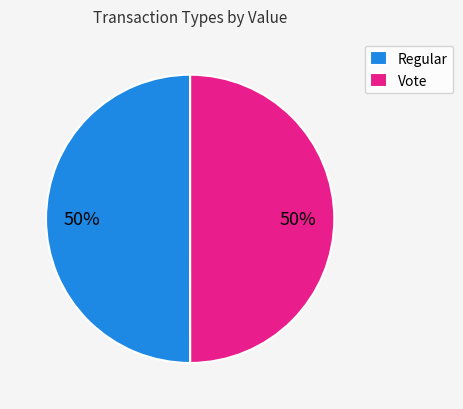

Count the number of slices in the pie.

2